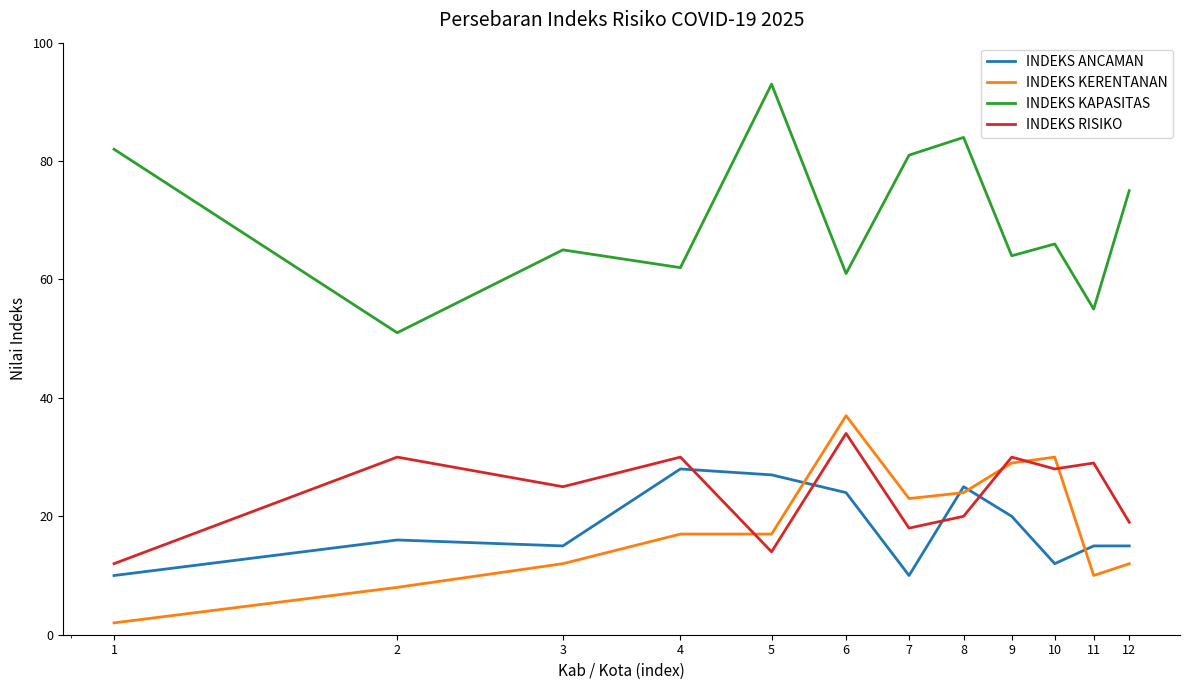

What is the difference between the maximum and minimum values in the INDEKS ANCAMAN series?

18